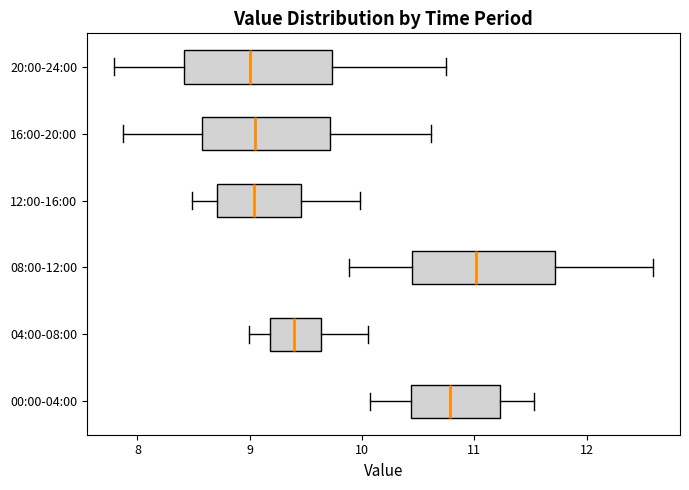

Reading bottom to top, transcribe this box plot: for each box, give where its median line is, the range the box spans, and where its two whiskers end, as read against the x-axis. The values are not printed on the chart, so give them approximately, as read against the axis.

00:00-04:00: median 10.8, box 10.4 to 11.2, whiskers 10.1 to 11.5
04:00-08:00: median 9.4, box 9.2 to 9.6, whiskers 9.0 to 10.1
08:00-12:00: median 11.0, box 10.4 to 11.7, whiskers 9.9 to 12.6
12:00-16:00: median 9.0, box 8.7 to 9.5, whiskers 8.5 to 10.0
16:00-20:00: median 9.0, box 8.6 to 9.7, whiskers 7.9 to 10.6
20:00-24:00: median 9.0, box 8.4 to 9.7, whiskers 7.8 to 10.8